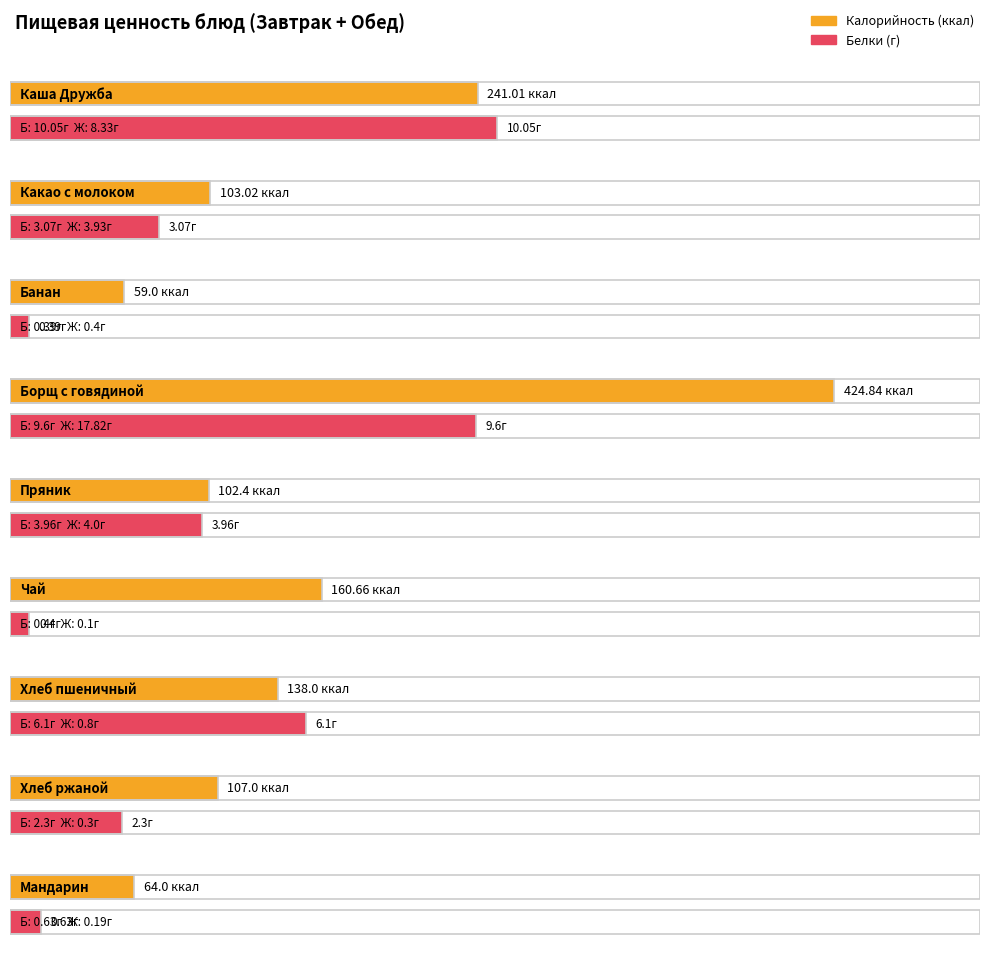

Is it true that Жиры equals 17.8 at Борщ с говядиной?

True